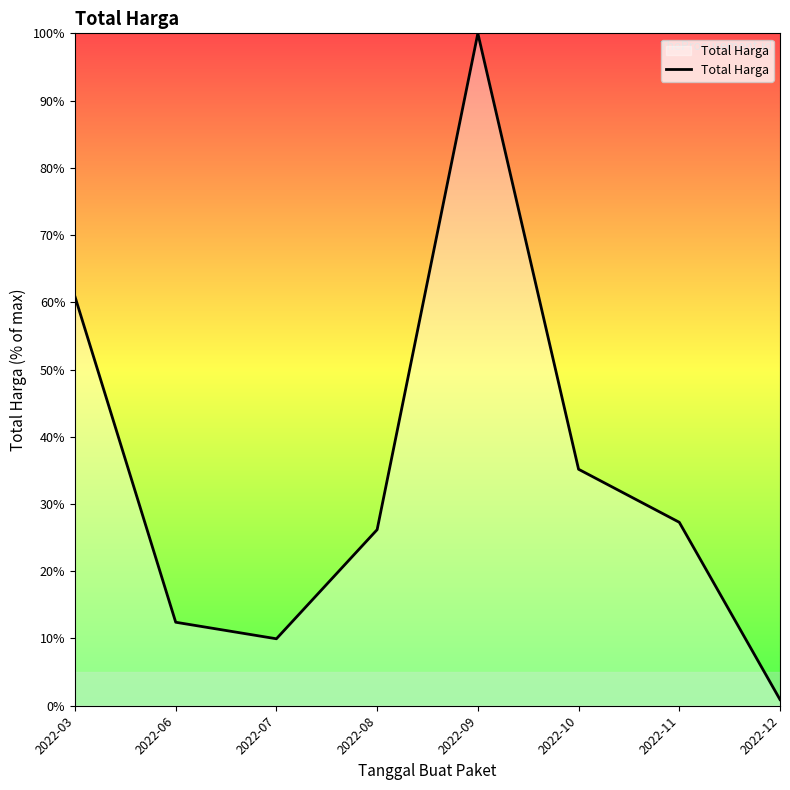

Reading left to right, what are all the values shown in this chart?

60.8	12.4	10.0	26.2	100.0	35.2	27.3	0.9